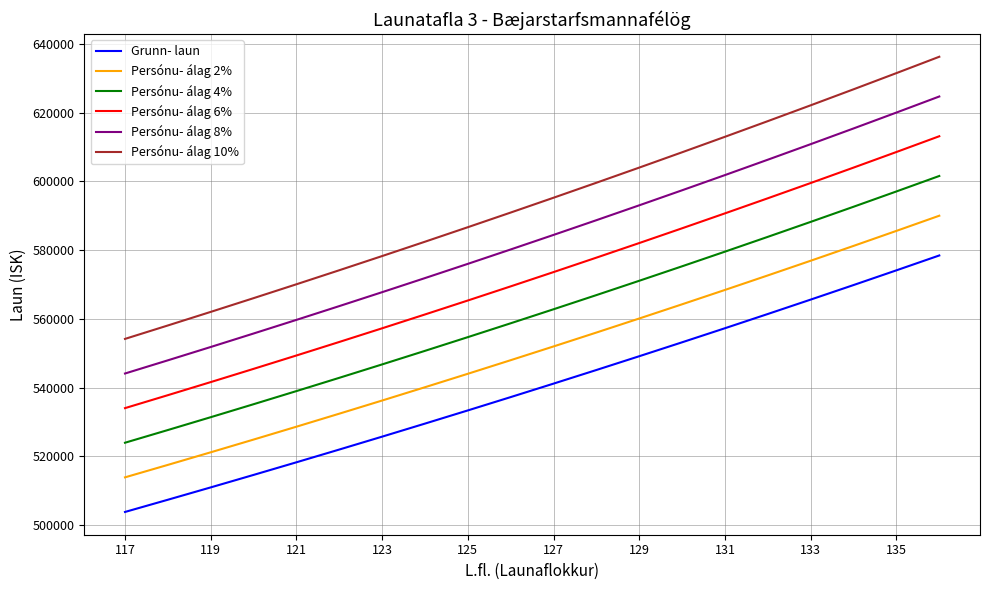

What is the difference between the maximum and minimum values in the Persónu- álag 8% series?

80646